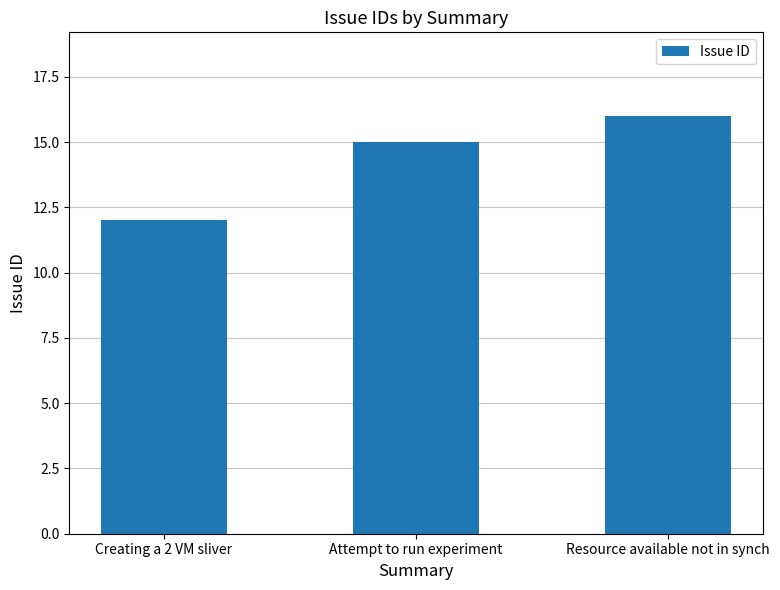

How many values are between 12 and 16?

3